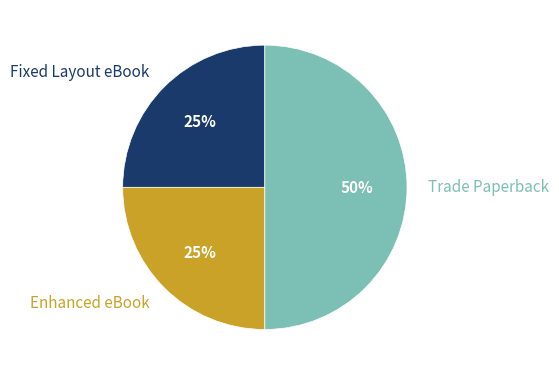

Which category has the biggest portion of the pie?

Trade Paperback